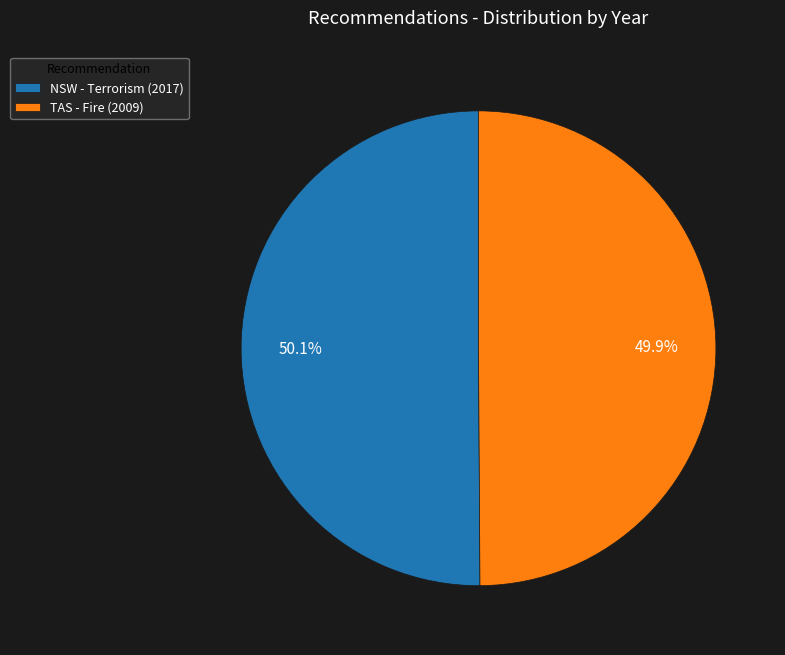

How much of the chart is everything except TAS - Fire (2009)?

50.1%